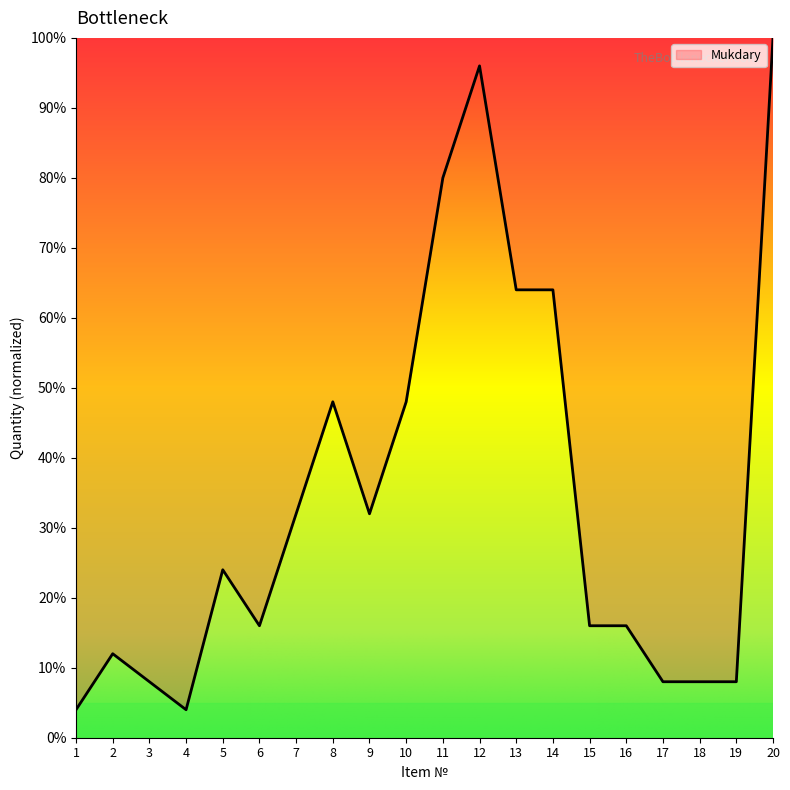

What is the difference between the maximum and minimum values?

96